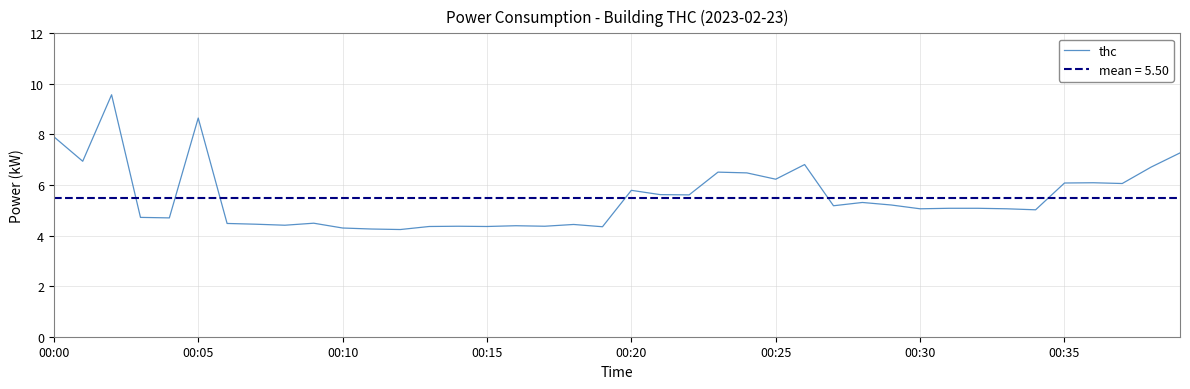

What is the minimum value for thc?

4.2